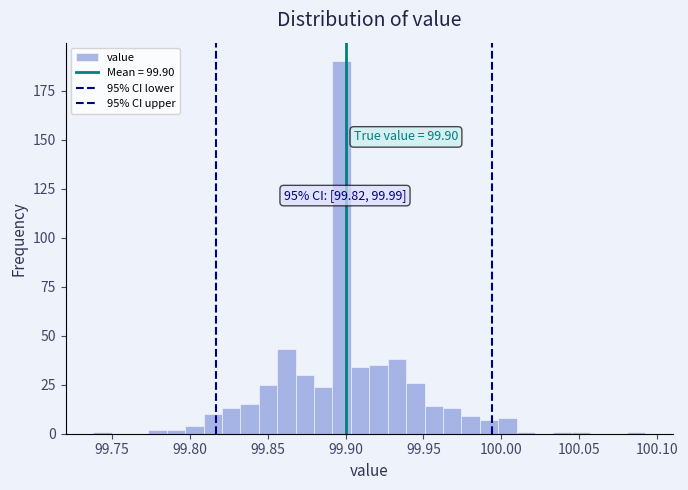

Read against the x-axis, roughly where is the centre of the tallest bar?

99.900